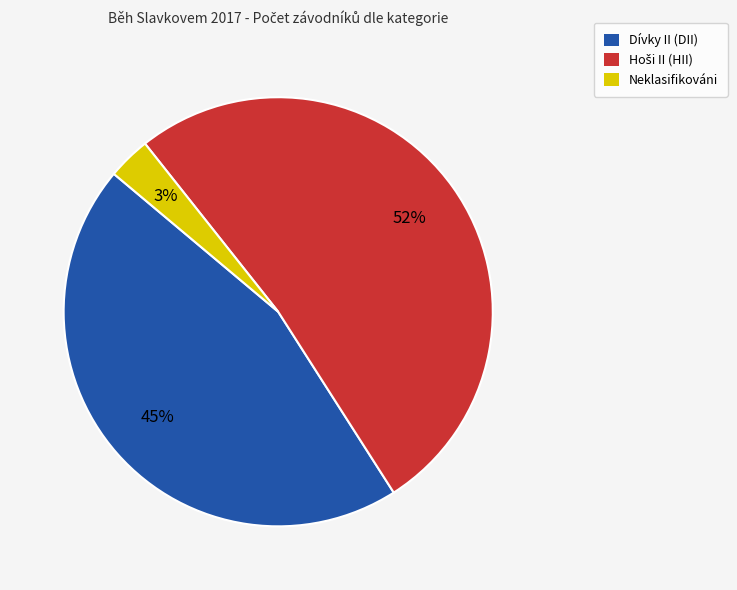

To the nearest percent, what portion does Neklasifikováni represent?

3%